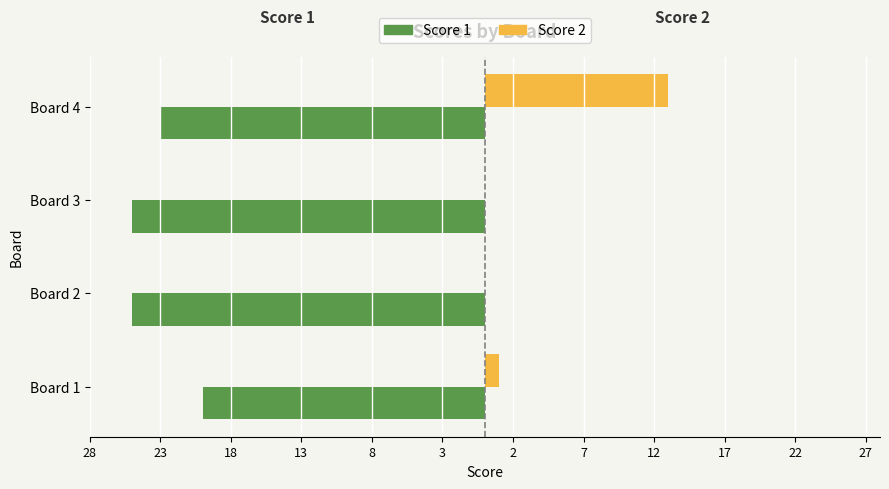

What are all the series names shown in the legend?

Score 1, Score 2